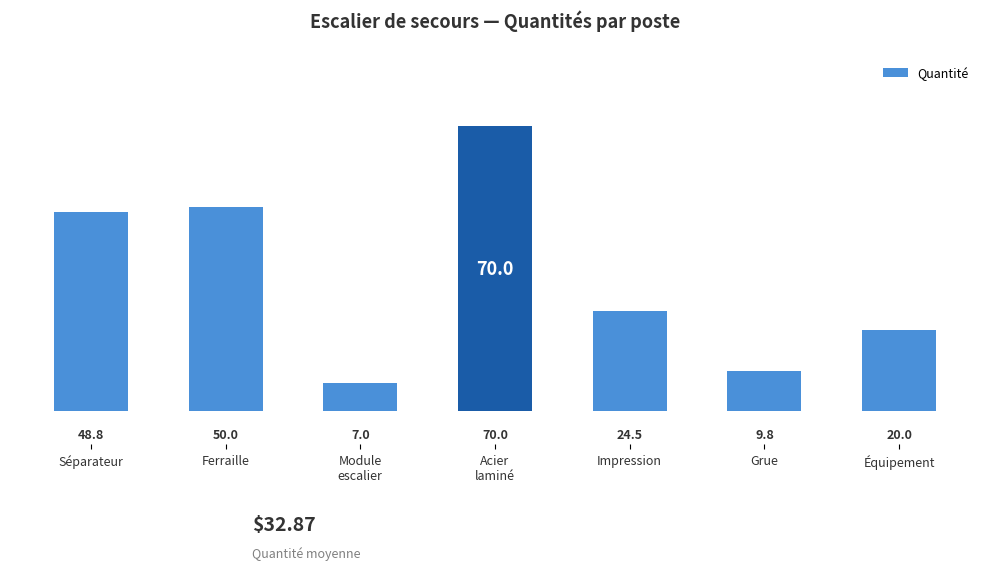

Reading right to left, extract all data points from this chart.

20.0	9.8	24.5	70.0	7.0	50.0	48.8